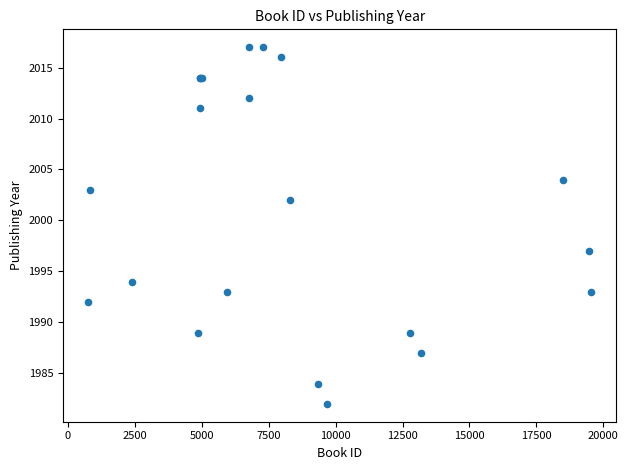

What Y value in the scatter plot is closest to 1999?

1997